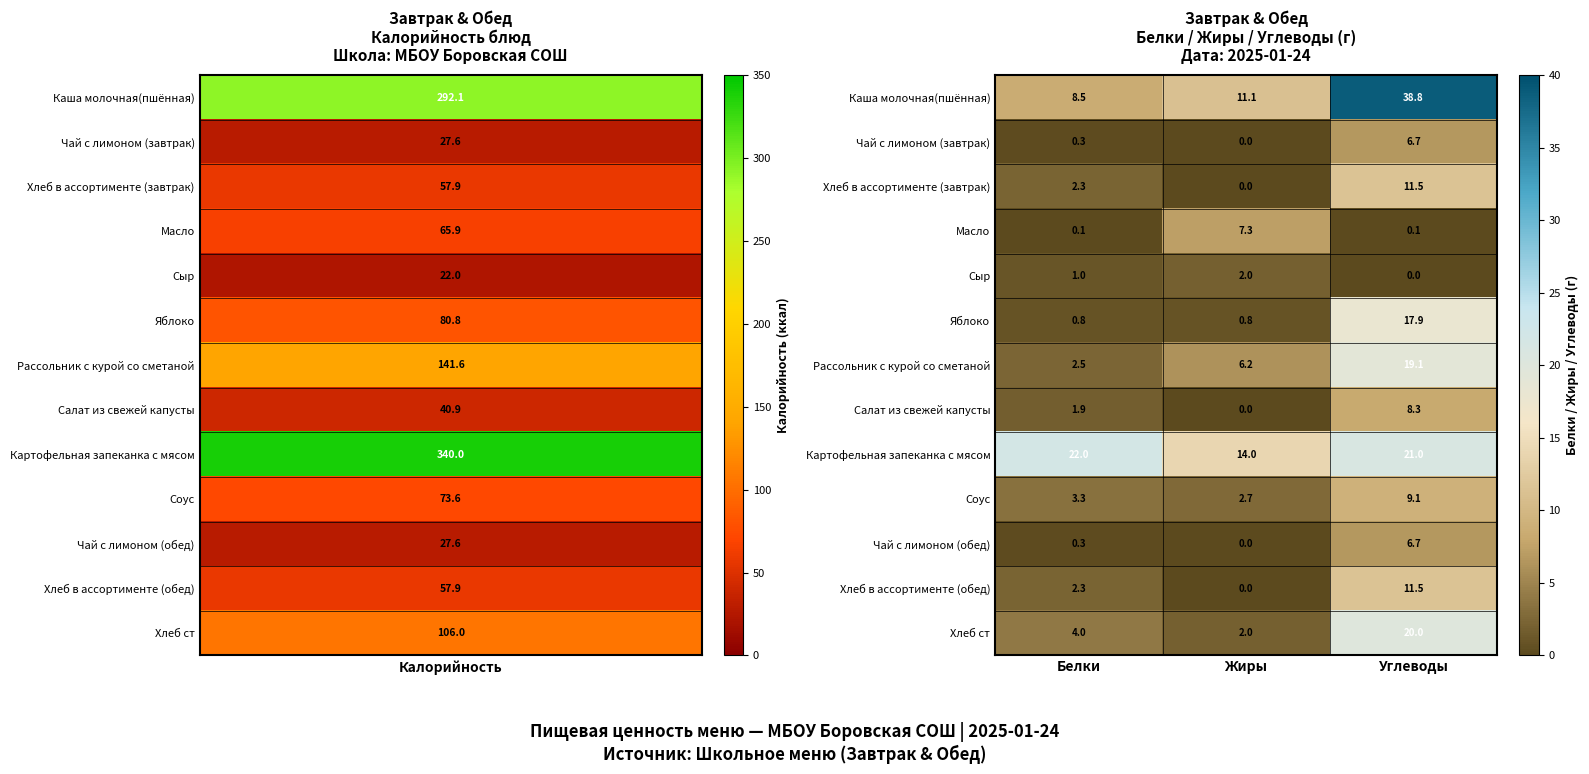

Which series has the largest total across all categories?

Каша молочная(пшённая)